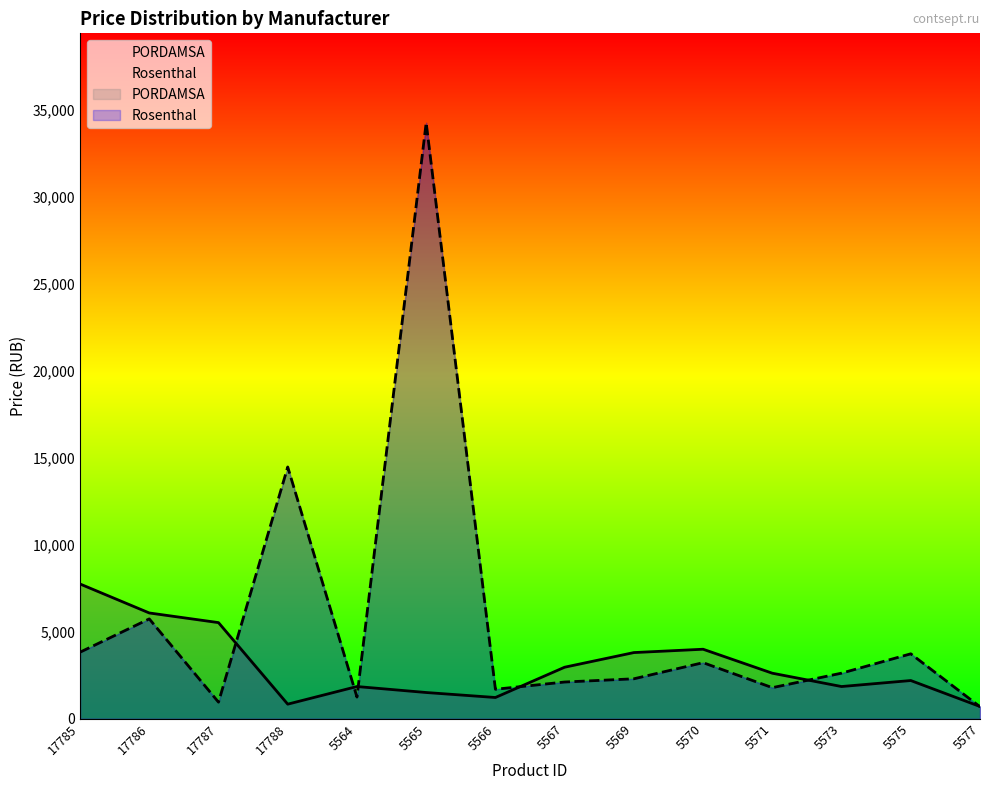

Reading left to right, what are all the values shown in this chart?

PORDAMSA: 17785=7754.0	17786=6088.0	17787=5533.0	17788=843.0	5564=1857.0	5565=1513.0	5566=1226.0	5567=2968.0	5569=3810.0	5570=4002.0	5571=2623.0	5573=1857.0	5575=2202.0	5577=709.0
Rosenthal: 17785=3831.6	17786=5747.4	17787=957.9	17788=14484.0	5564=1251.4	5565=34282.0	5566=1699.5	5567=2116.6	5569=2302.0	5570=3229.0	5571=1792.2	5573=2626.5	5575=3738.9	5577=695.2